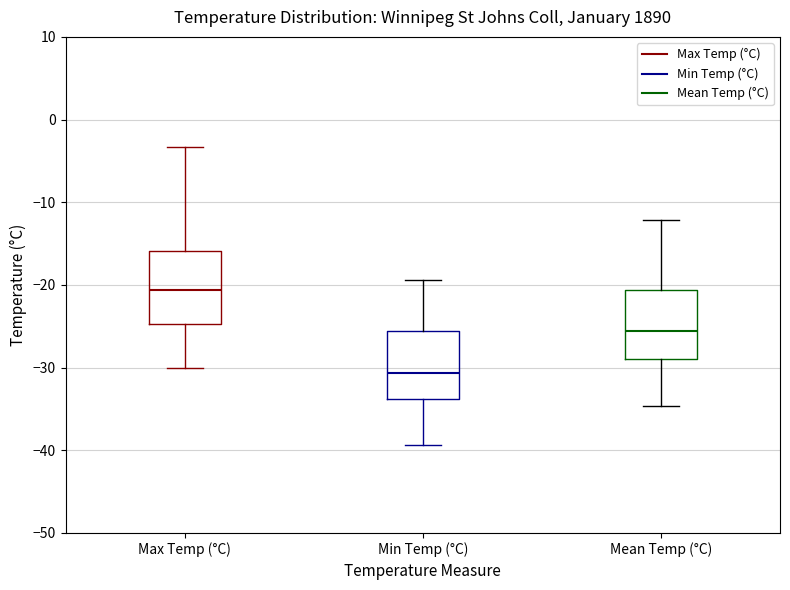

Where does the lower whisker of the box for Max Temp (°C) end on the y-axis? The values are not printed on the chart, so give them approximately, as read against the axis.

-30